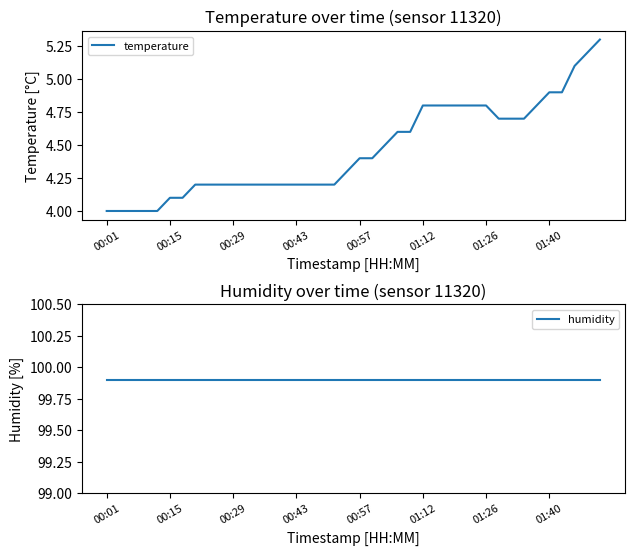

Which category has the highest value in the temperature series?

39